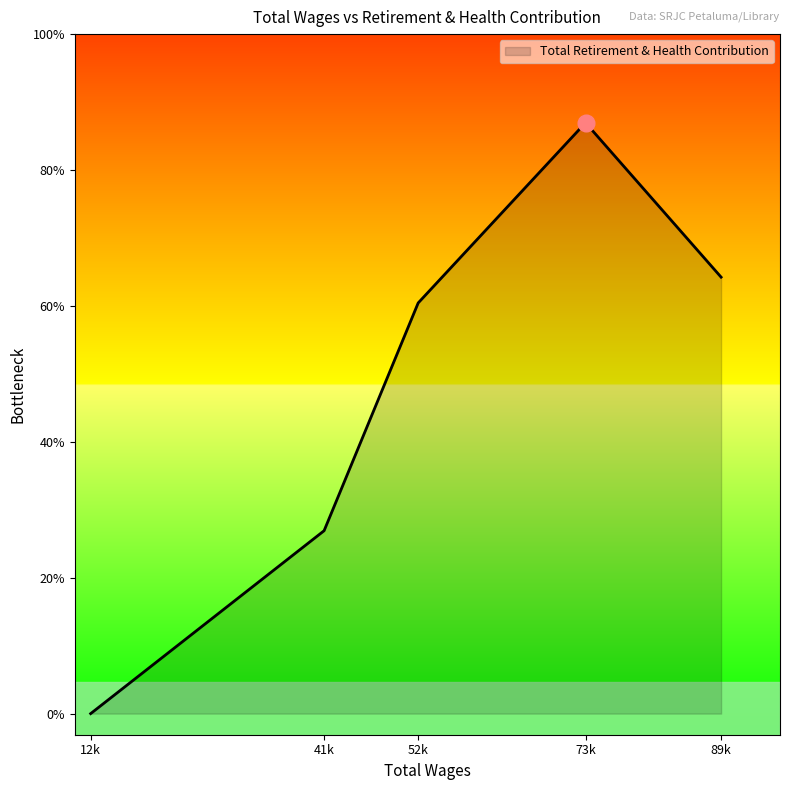

Does the chart have visible grid lines?

No